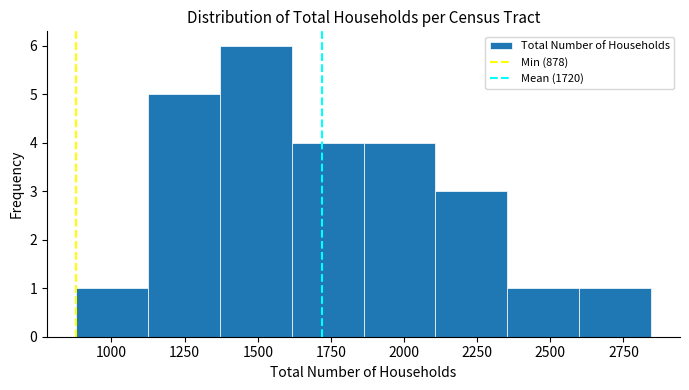

Which range on the x-axis has the tallest bar?

1350 to 1600